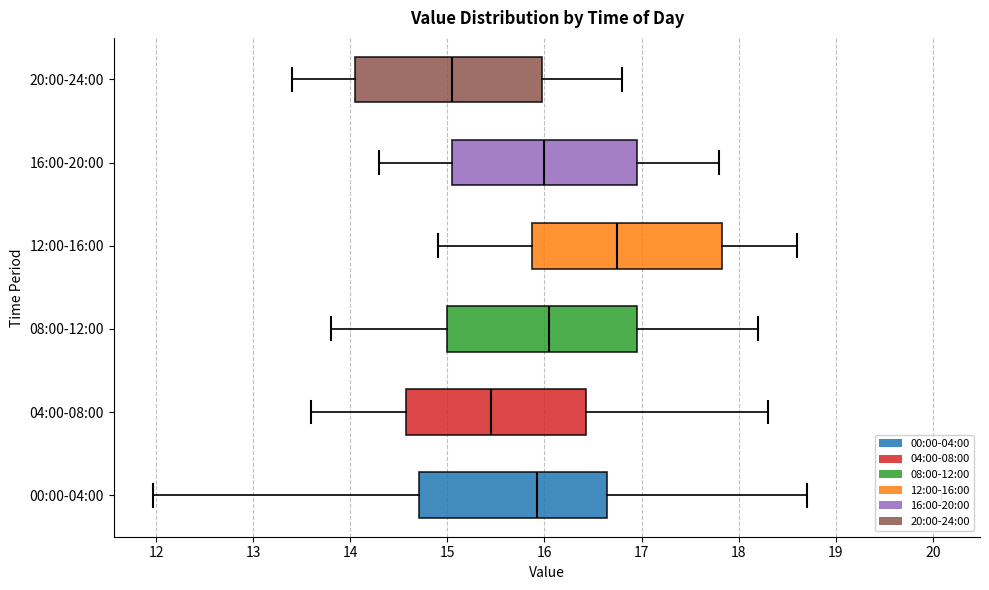

Which box's median line is the furthest to the right?

12:00-16:00